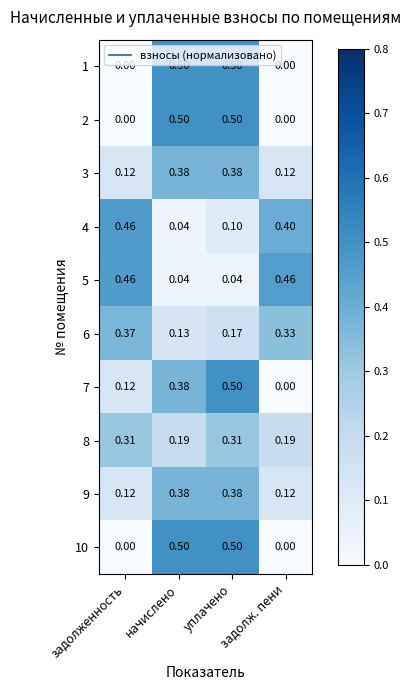

Rank the categories by 6 value from highest to lowest.

задолженность, задолж. пени, уплачено, начислено